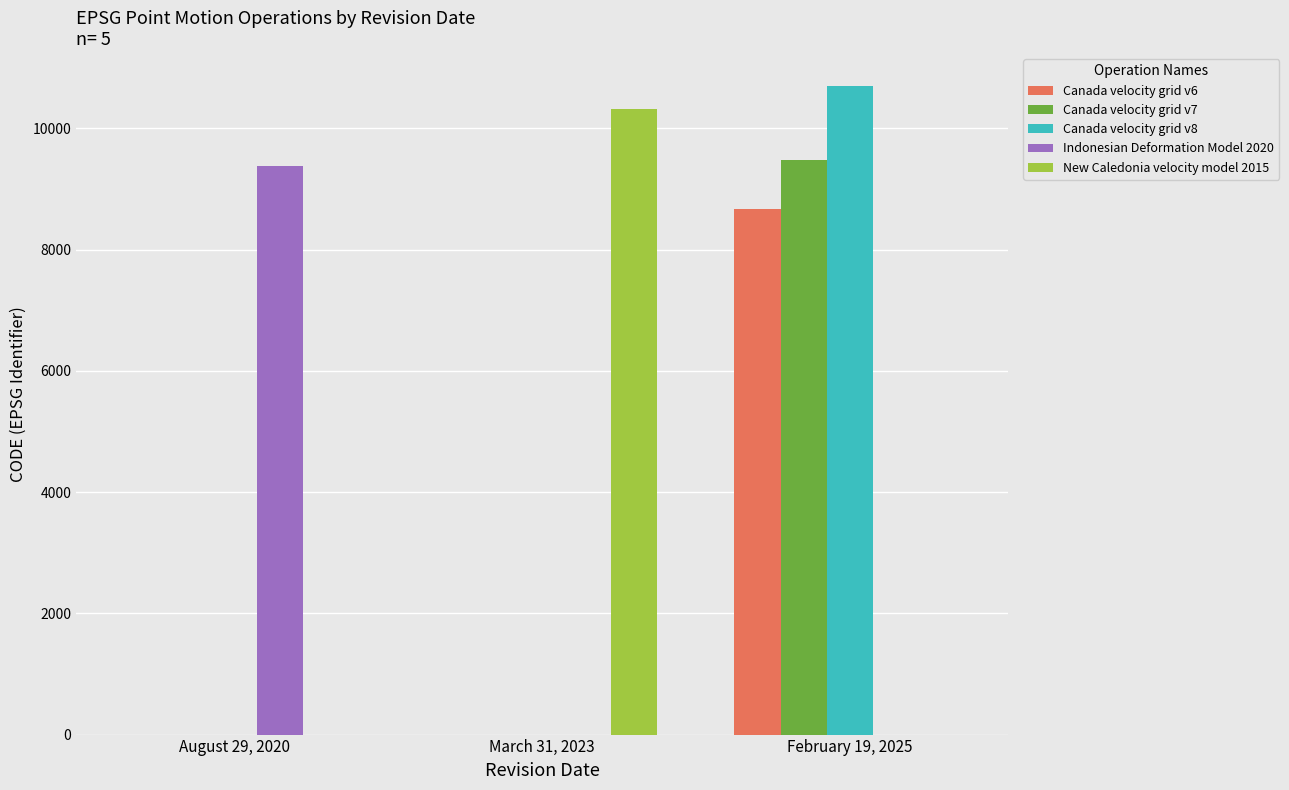

Which series changed the most between March 31, 2023 and February 19, 2025?

Canada velocity grid v8